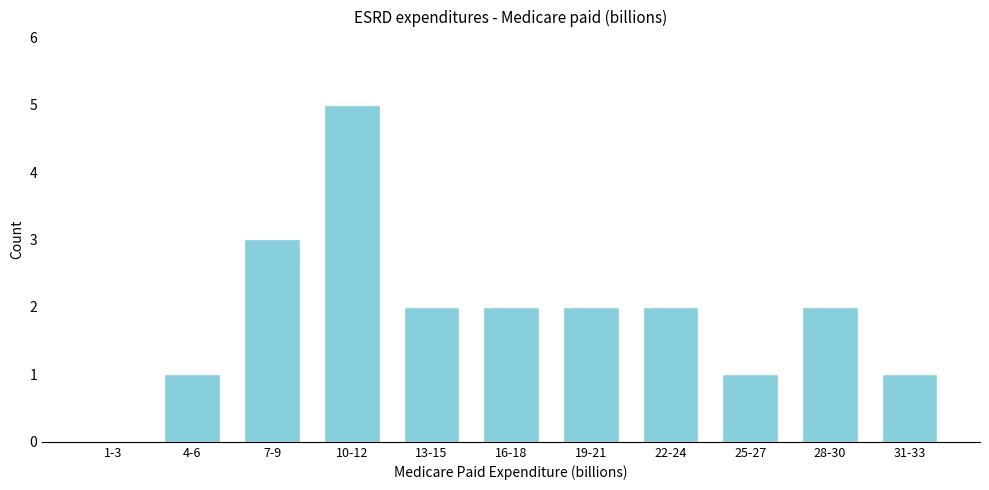

Reading left to right, transcribe all the data shown in this chart.

1-3=0	4-6=1	7-9=3	10-12=5	13-15=2	16-18=2	19-21=2	22-24=2	25-27=1	28-30=2	31-33=1